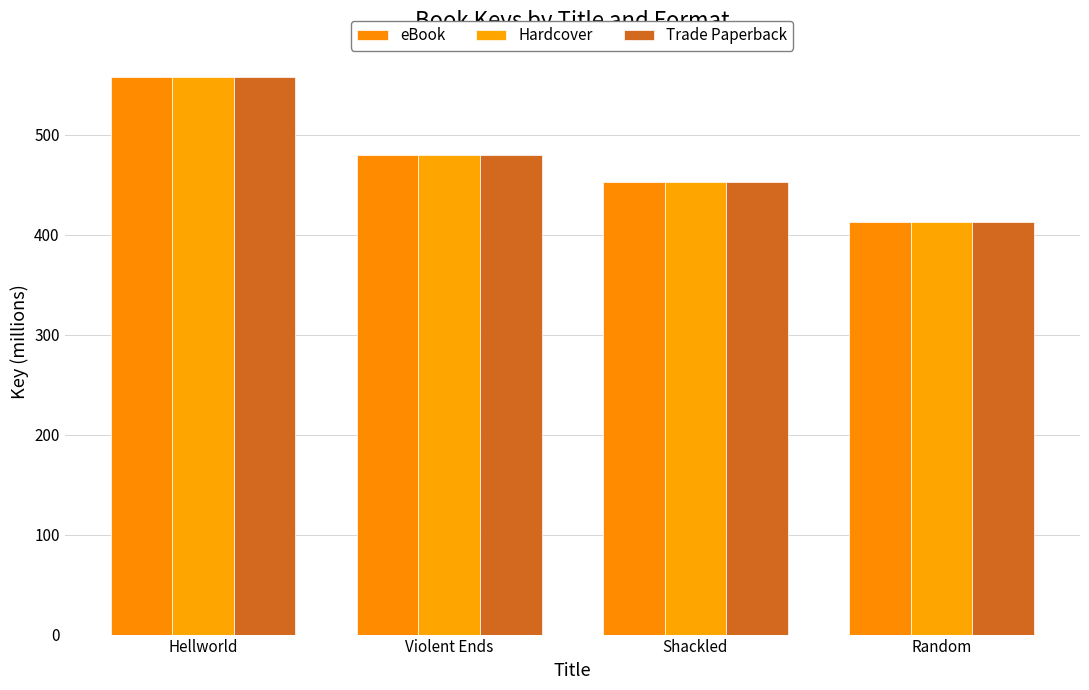

How many series are shown in this chart?

3